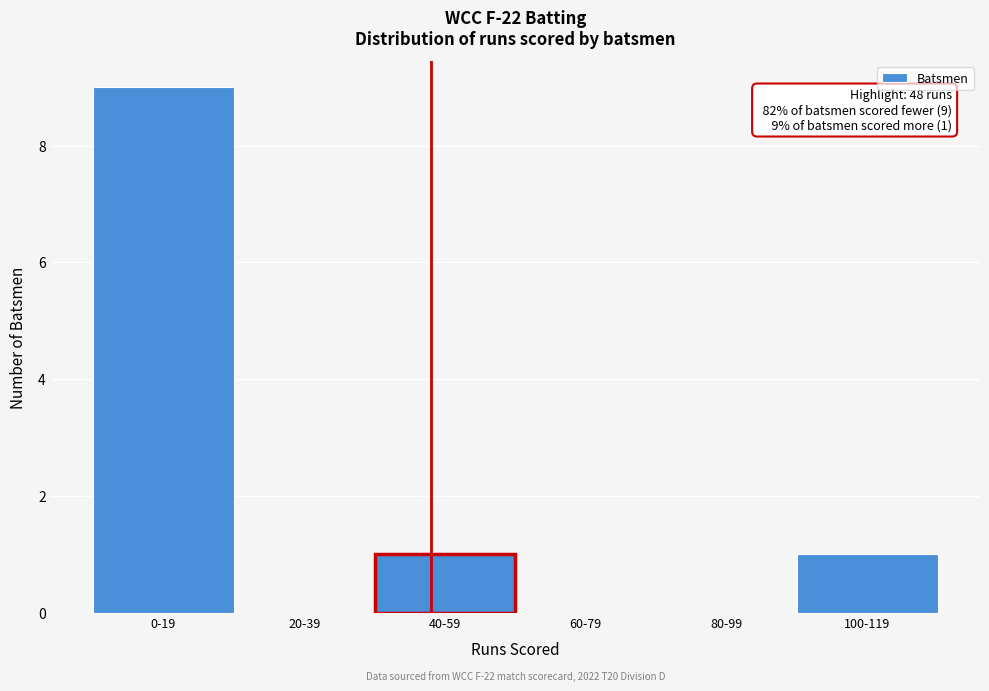

Reading left to right, transcribe all the data shown in this chart.

0-19=9	20-39=0	40-59=1	60-79=0	80-99=0	100-119=1